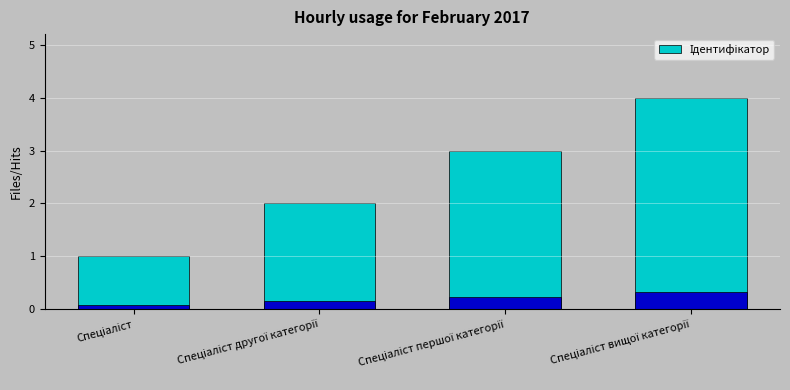

The value at Спеціаліст другої категорії is 2. True or false?

True